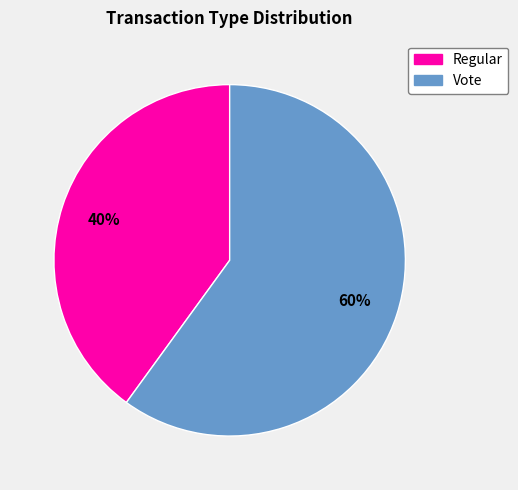

Count the number of slices in the pie.

2